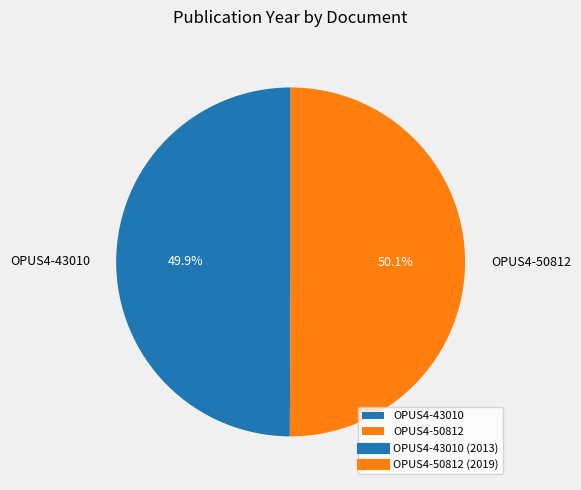

What percentage is the OPUS4-43010 slice, to the nearest percent?

50%